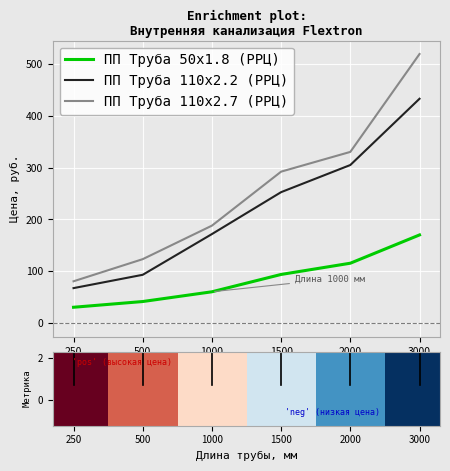

How many values in the ПП Труба 50х1.8 (РРЦ) series exceed 94?

3